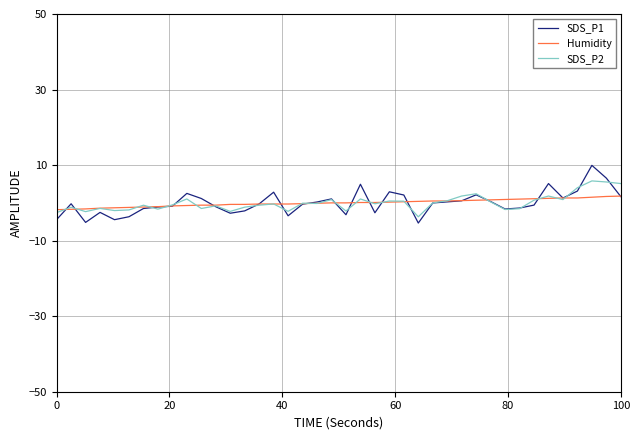

Which series has the largest range (max minus min)?

SDS_P1